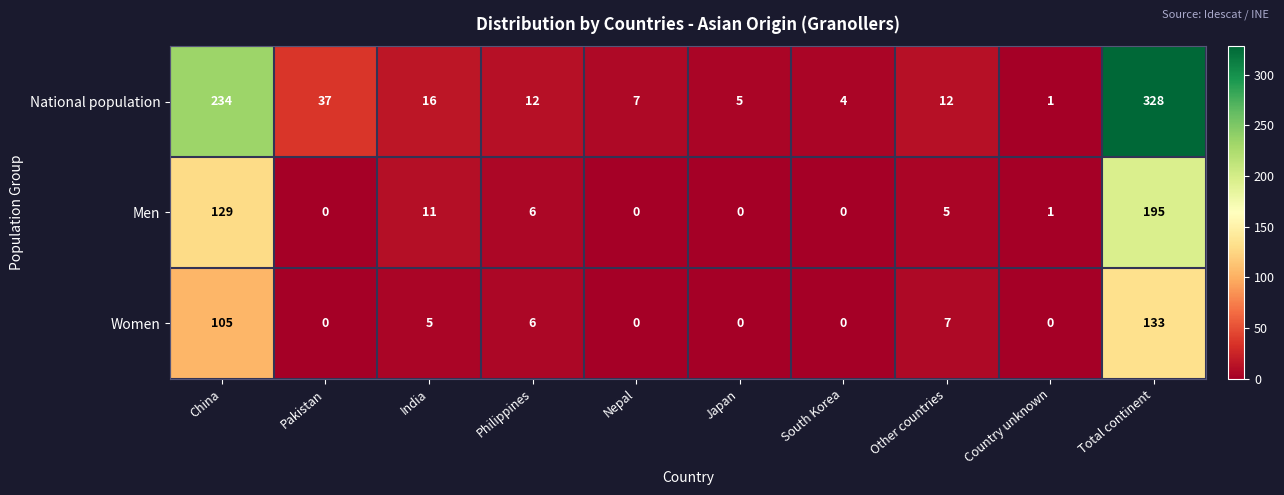

Rank the series by their maximum value, from lowest to highest.

Women, Men, National population